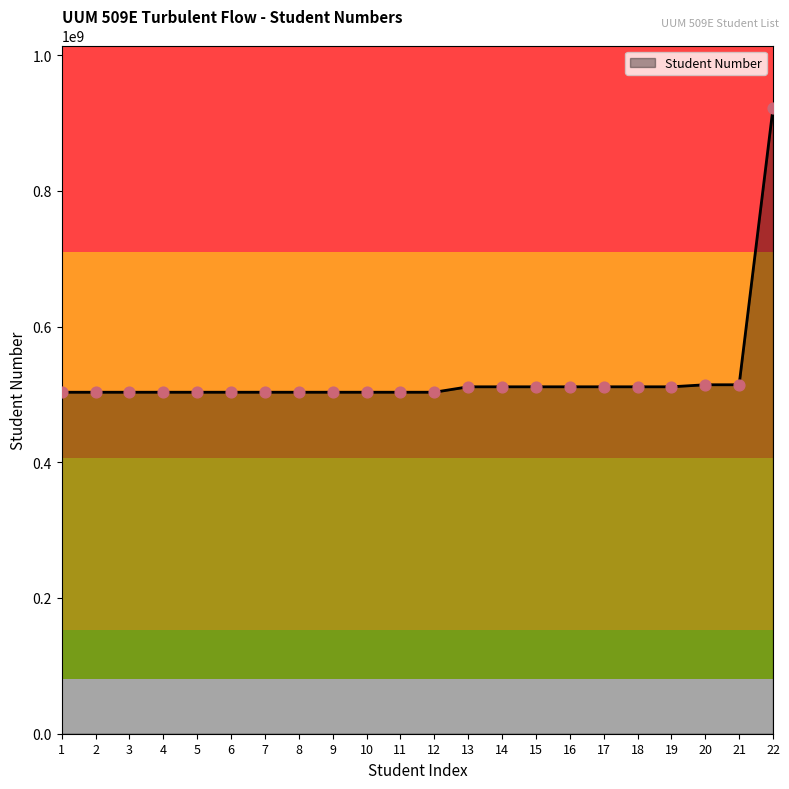

What is the change in value from 7 to 11?

+19